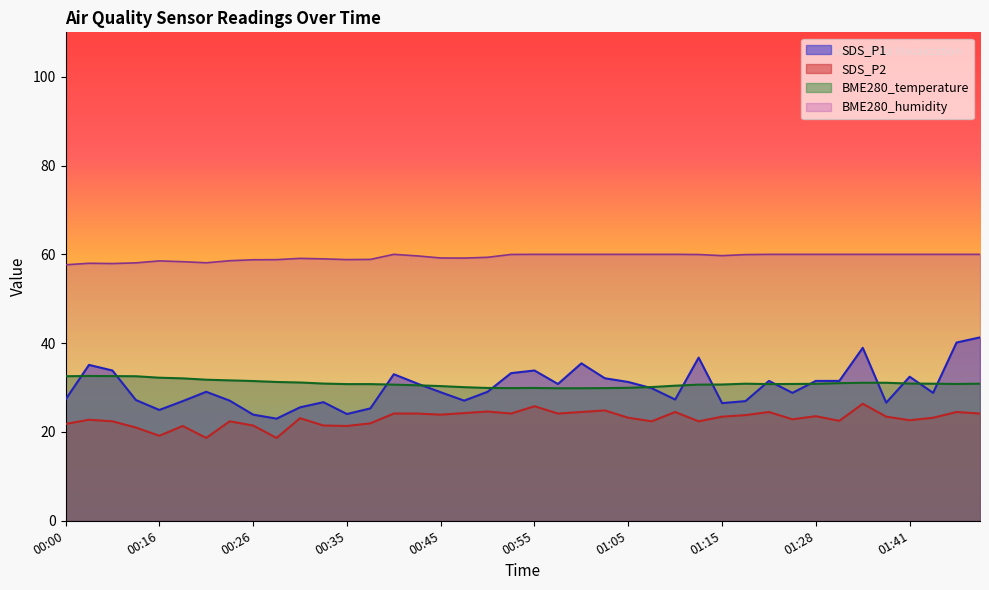

True or false: SDS_P2 and SDS_P1 intersect in this chart.

False